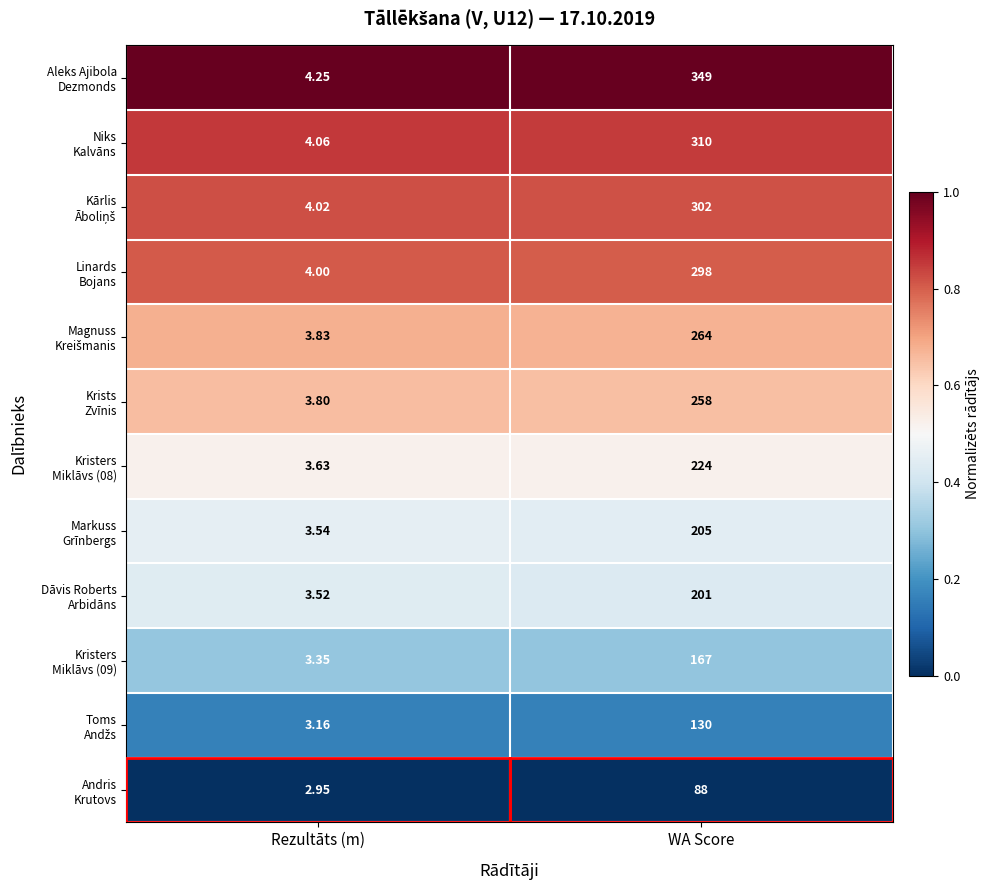

Which label corresponds to the smallest value in the chart?

Rezultāts (m)